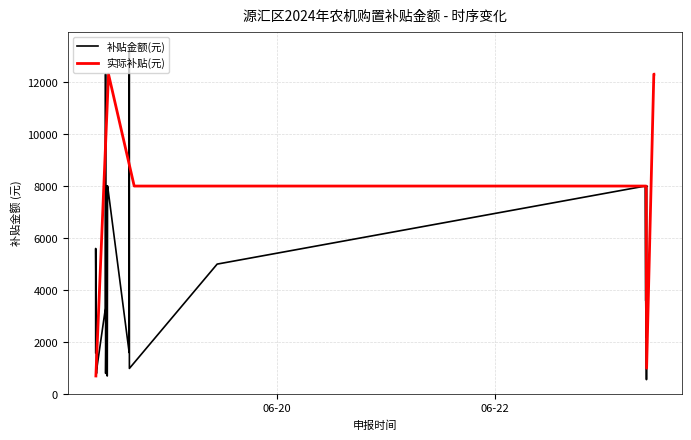

What is the maximum value for 补贴金额(元)?

13300